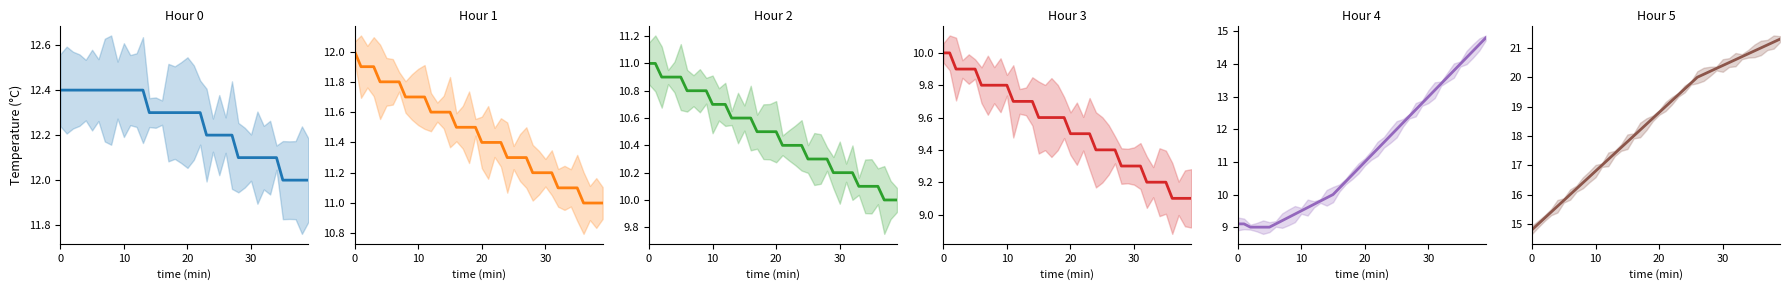

How many data points does each series have?

40